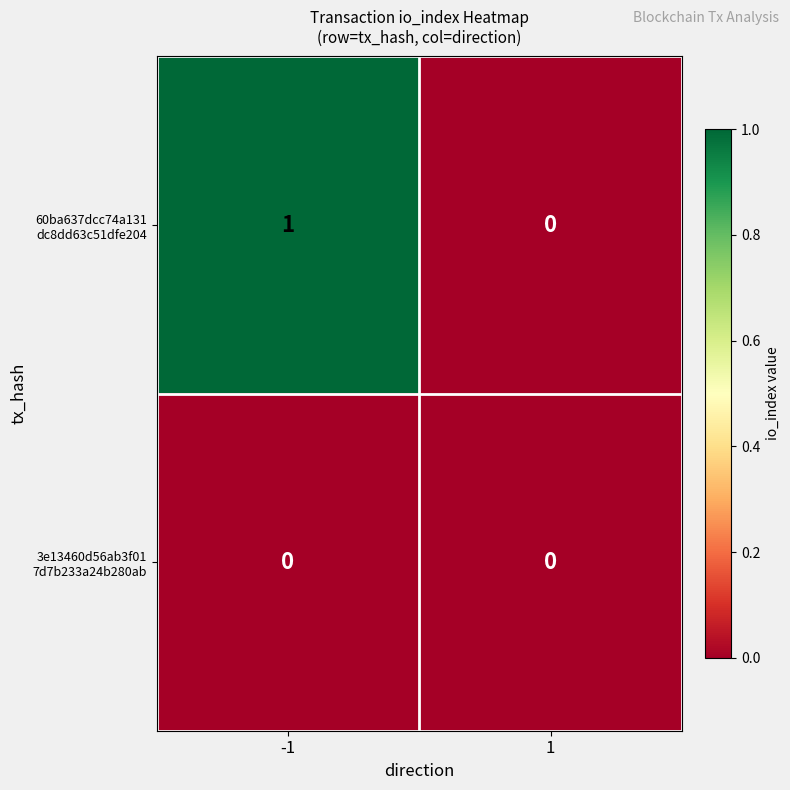

Count the number of data series in this chart.

2